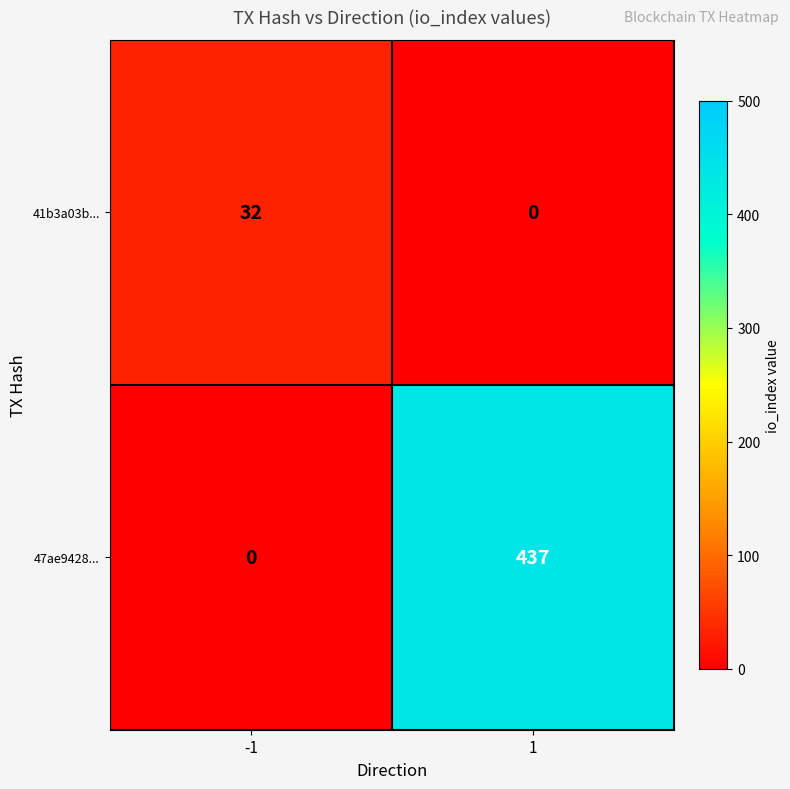

Which series has the largest total across all categories?

47ae9428...